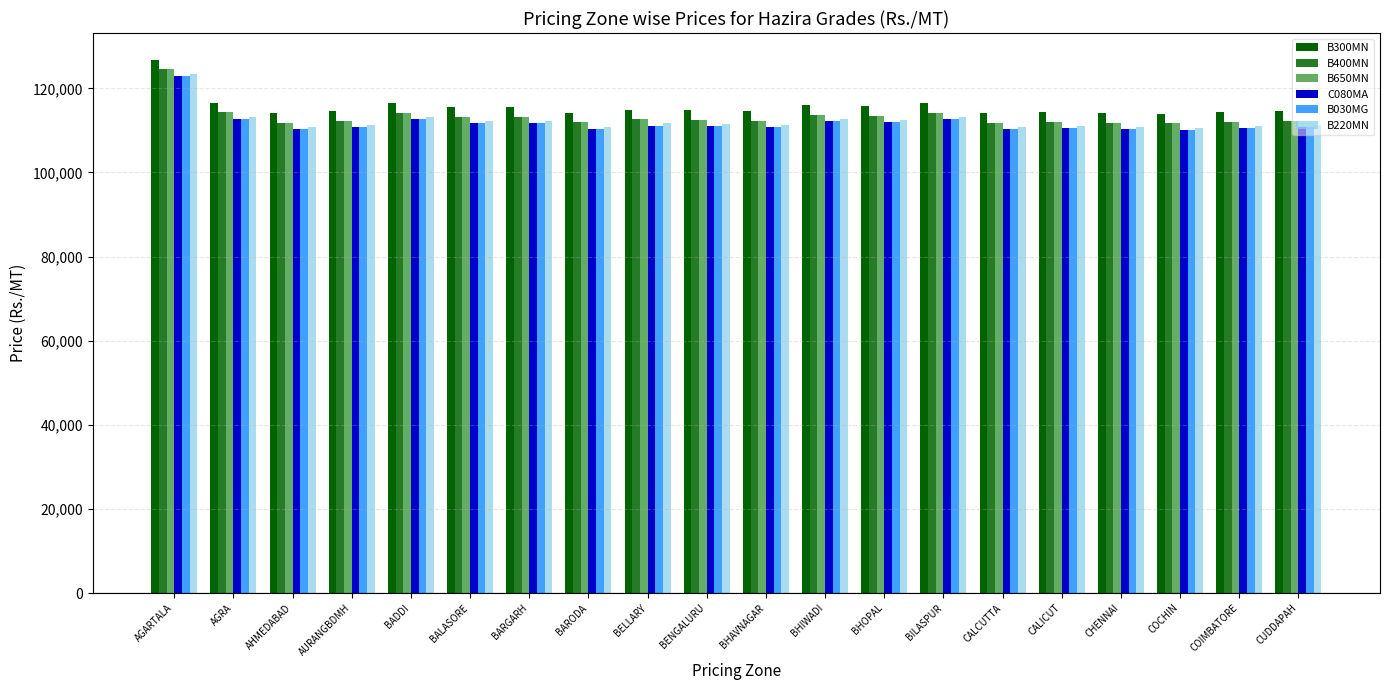

How many groups of bars are there?

20